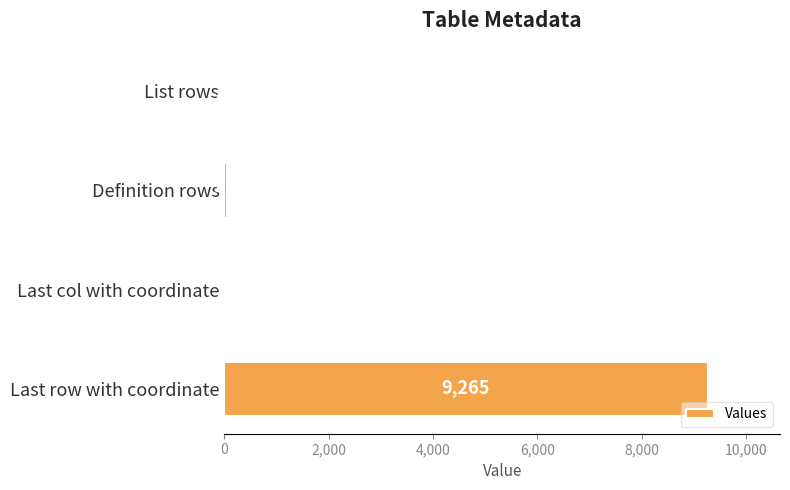

Which has a higher value, Last col with coordinate or List rows?

List rows